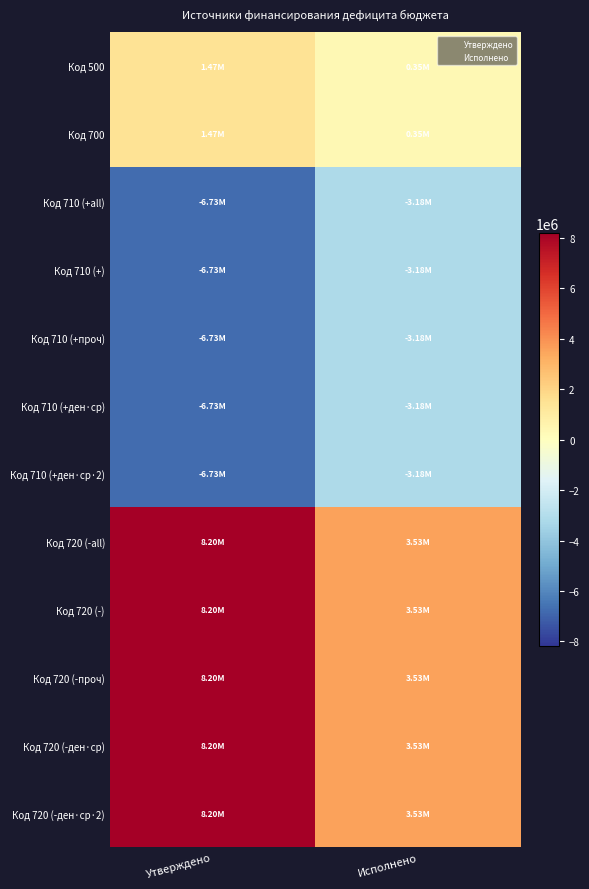

At Исполнено, list the series in order from smallest to largest.

Код 710 (+all), Код 710 (+), Код 710 (+проч), Код 710 (+ден·ср), Код 710 (+ден·ср·2), Код 500, Код 700, Код 720 (-all), Код 720 (-), Код 720 (-проч), Код 720 (-ден·ср), Код 720 (-ден·ср·2)